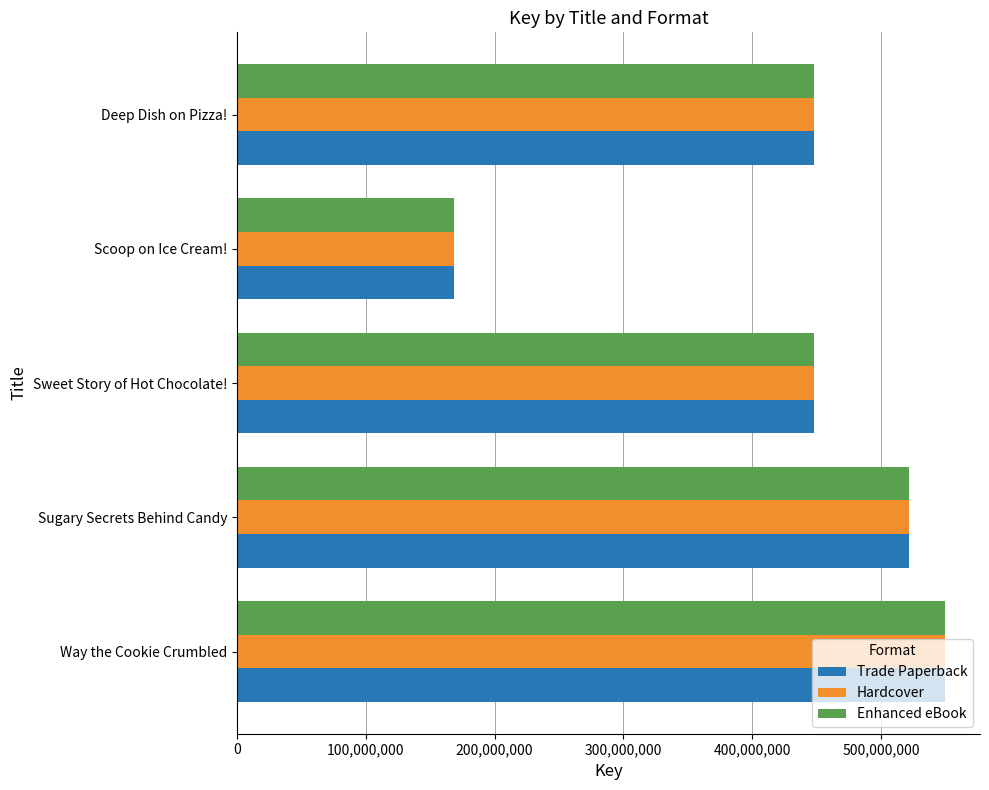

Which category has the highest value in the Trade Paperback series?

Way the Cookie Crumbled